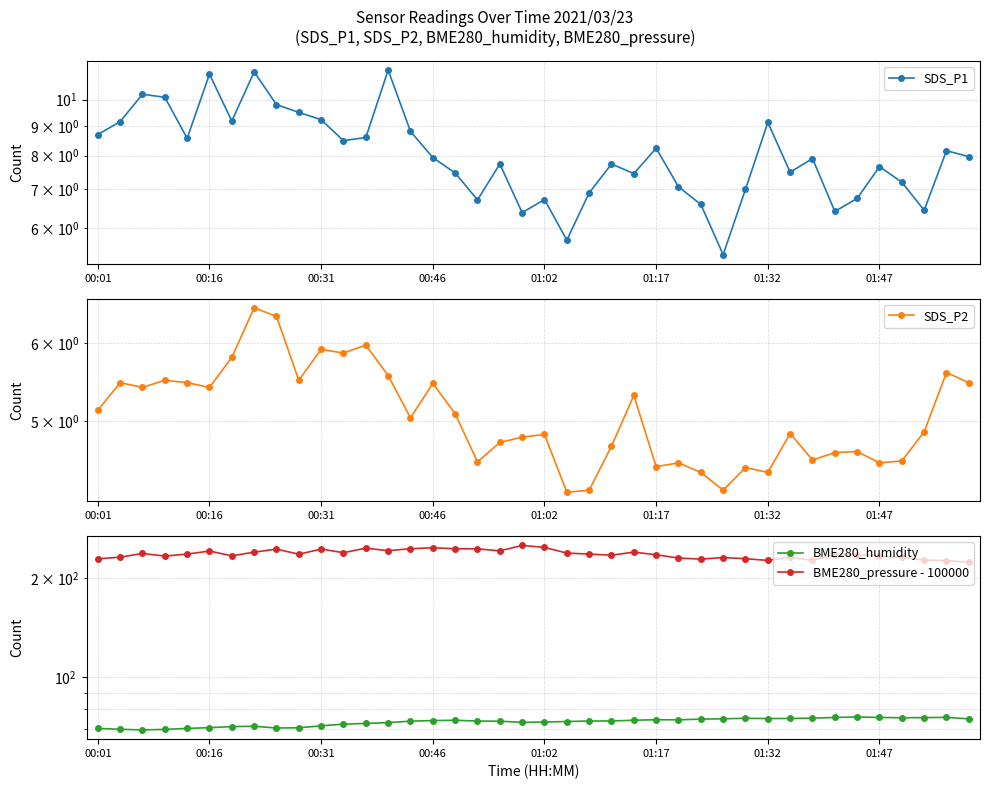

Which series has the largest total across all categories?

BME280_pressure - 100000